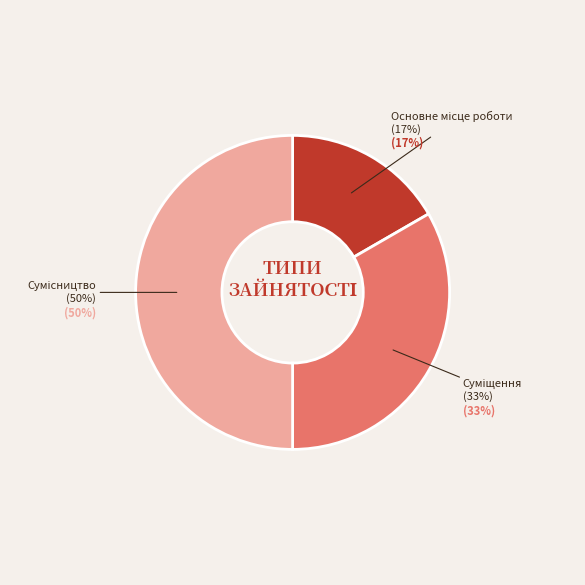

To the nearest percent, what is the difference between the Сумісництво and Основне місце роботи slice percentages?

33%